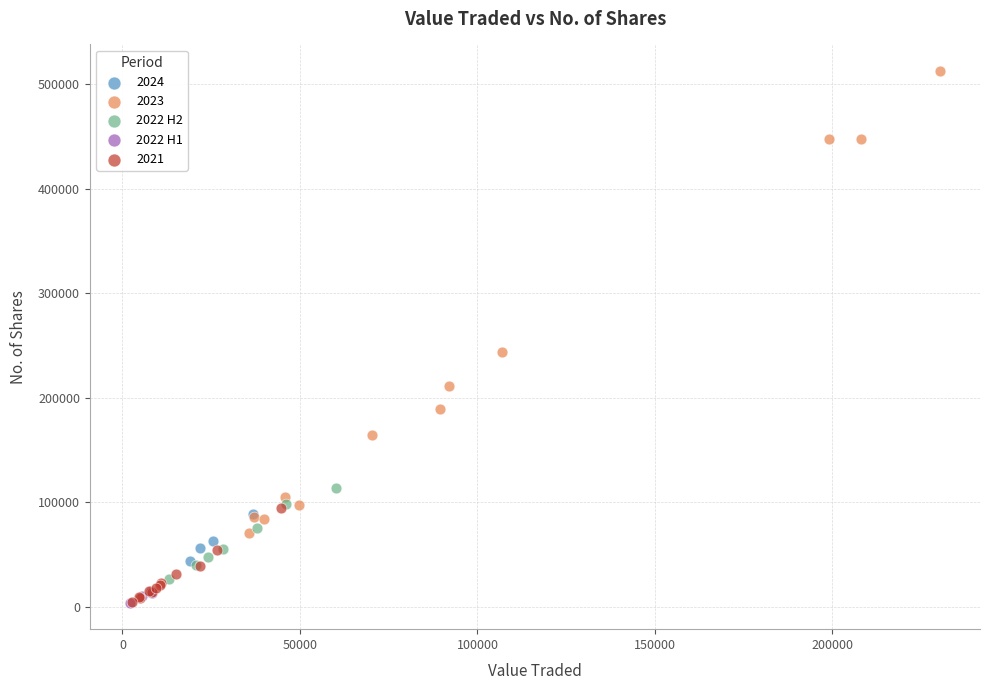

Which series has the widest spread of Y values?

2023